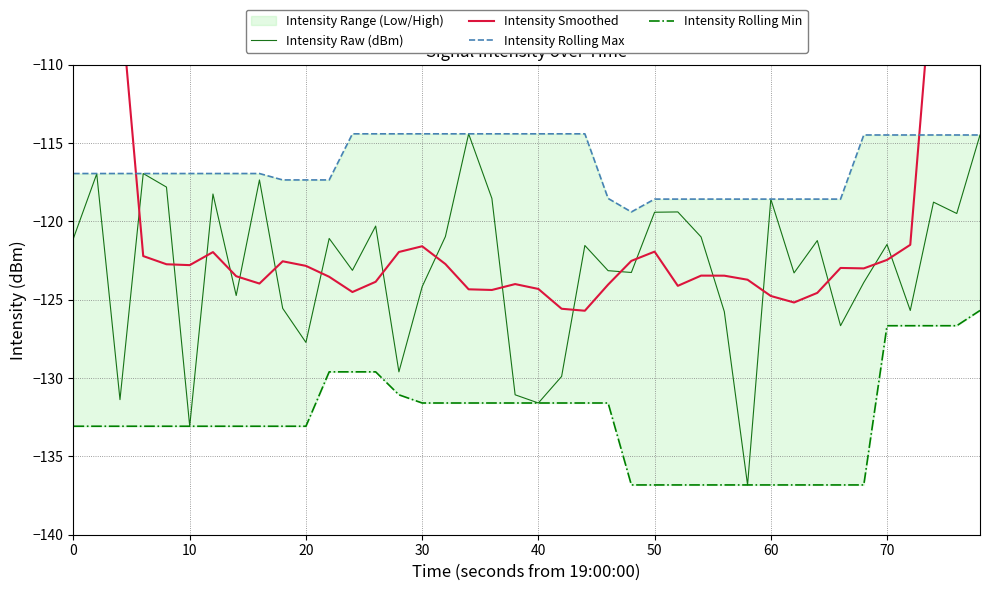

True or false: Intensity Smoothed and Intensity Rolling Min intersect in this chart.

False